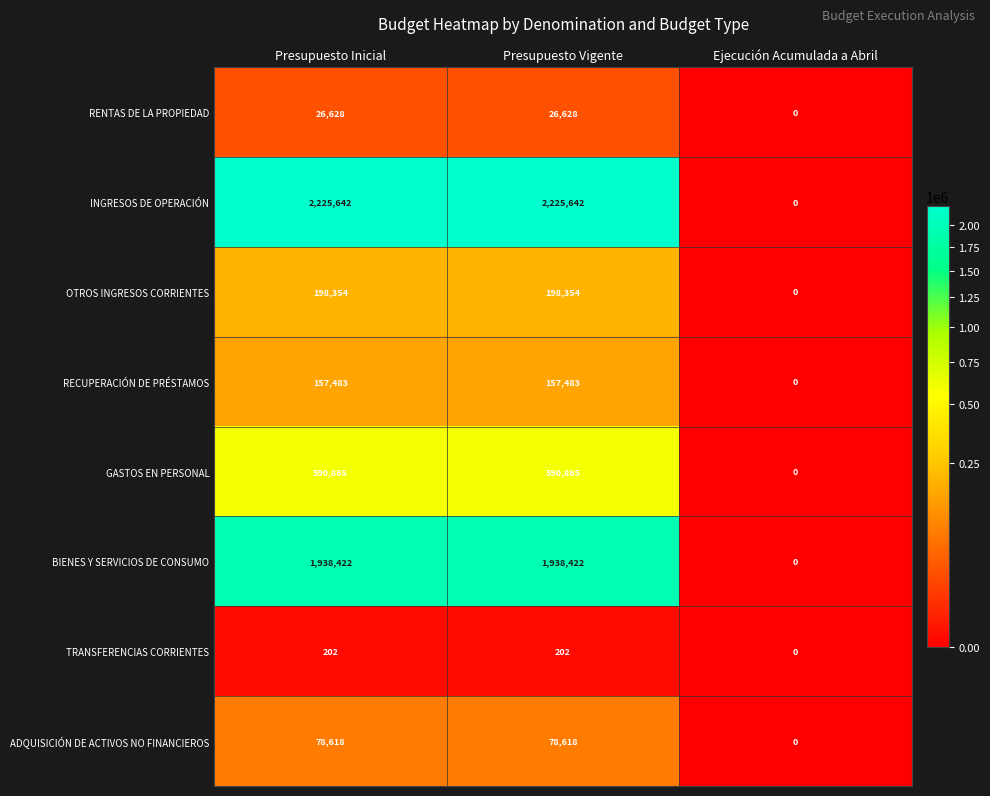

Is it true that INGRESOS DE OPERACIÓN equals 2225642 at Presupuesto Vigente?

True